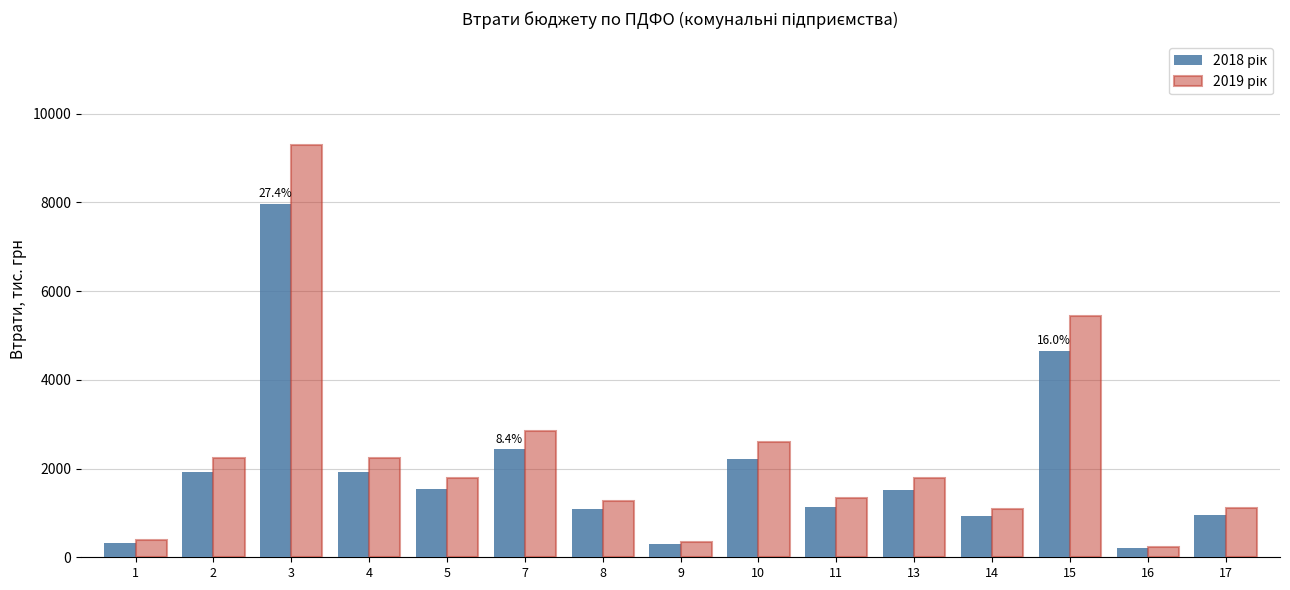

What is the spread (max minus min) of values at 8?

182.3